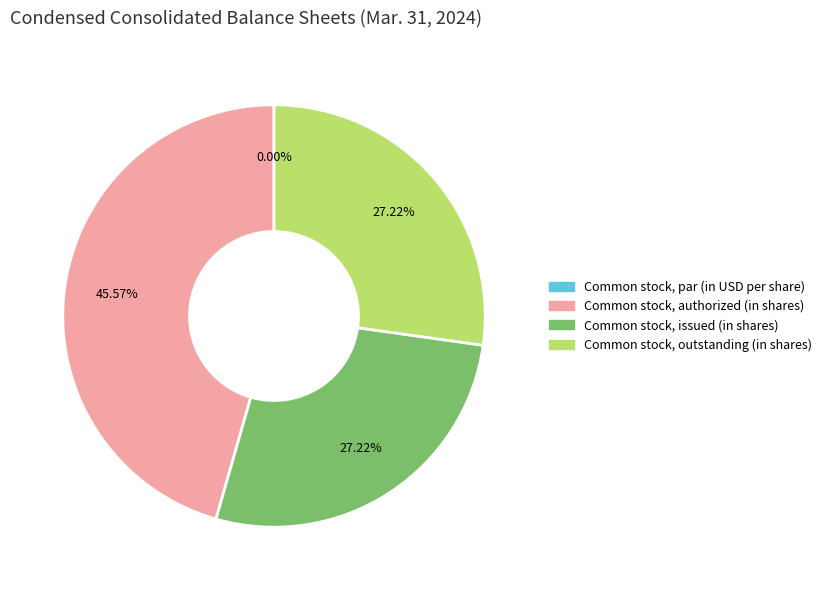

Rank the categories by value from lowest to highest.

Common stock, par (in USD per share), Common stock, issued (in shares), Common stock, outstanding (in shares), Common stock, authorized (in shares)